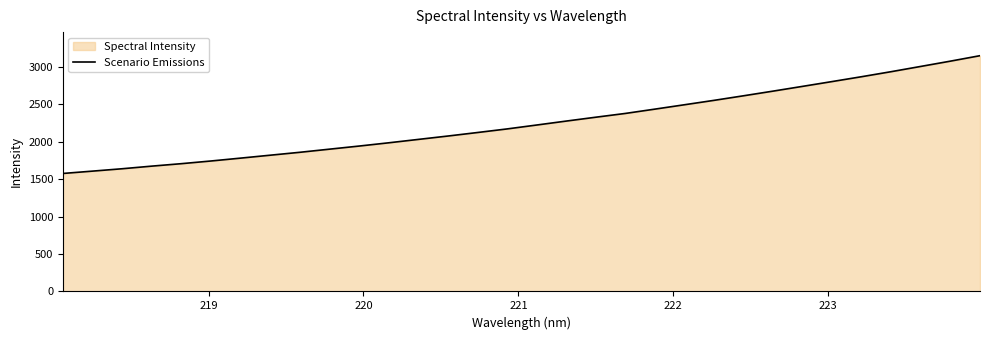

Does the chart have visible grid lines?

No